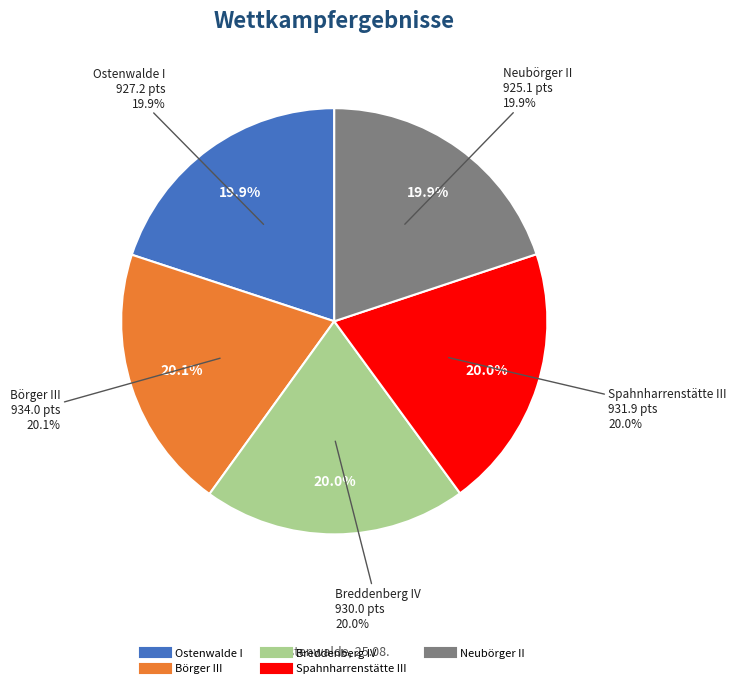

What portion of the pie excludes Verein VI?

100.0%